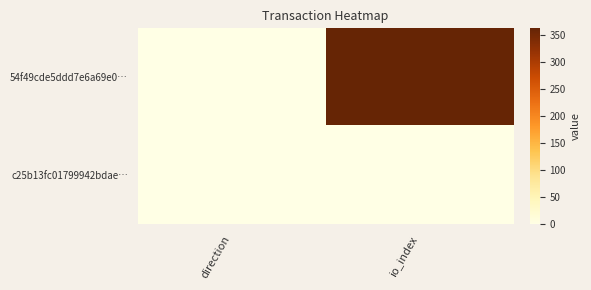

What value does the c25b13fc01799942bdae… series have at direction?

1